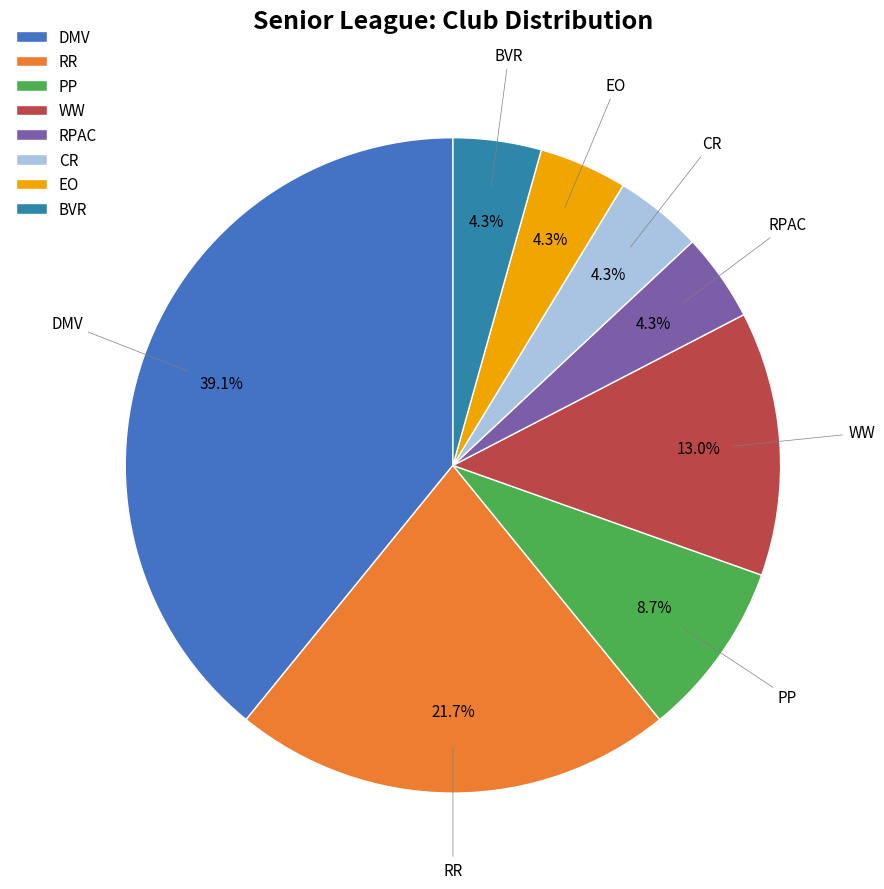

Is there any slice that represents more than half of the pie?

No